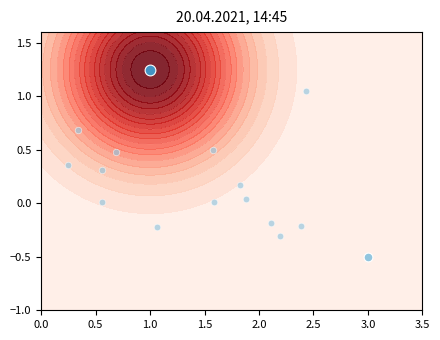

What is the difference between the second highest and minimum values?

1.0